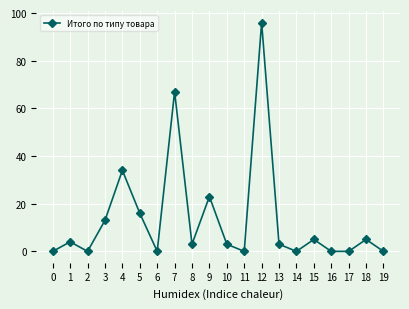

What is the sum of all values?

272